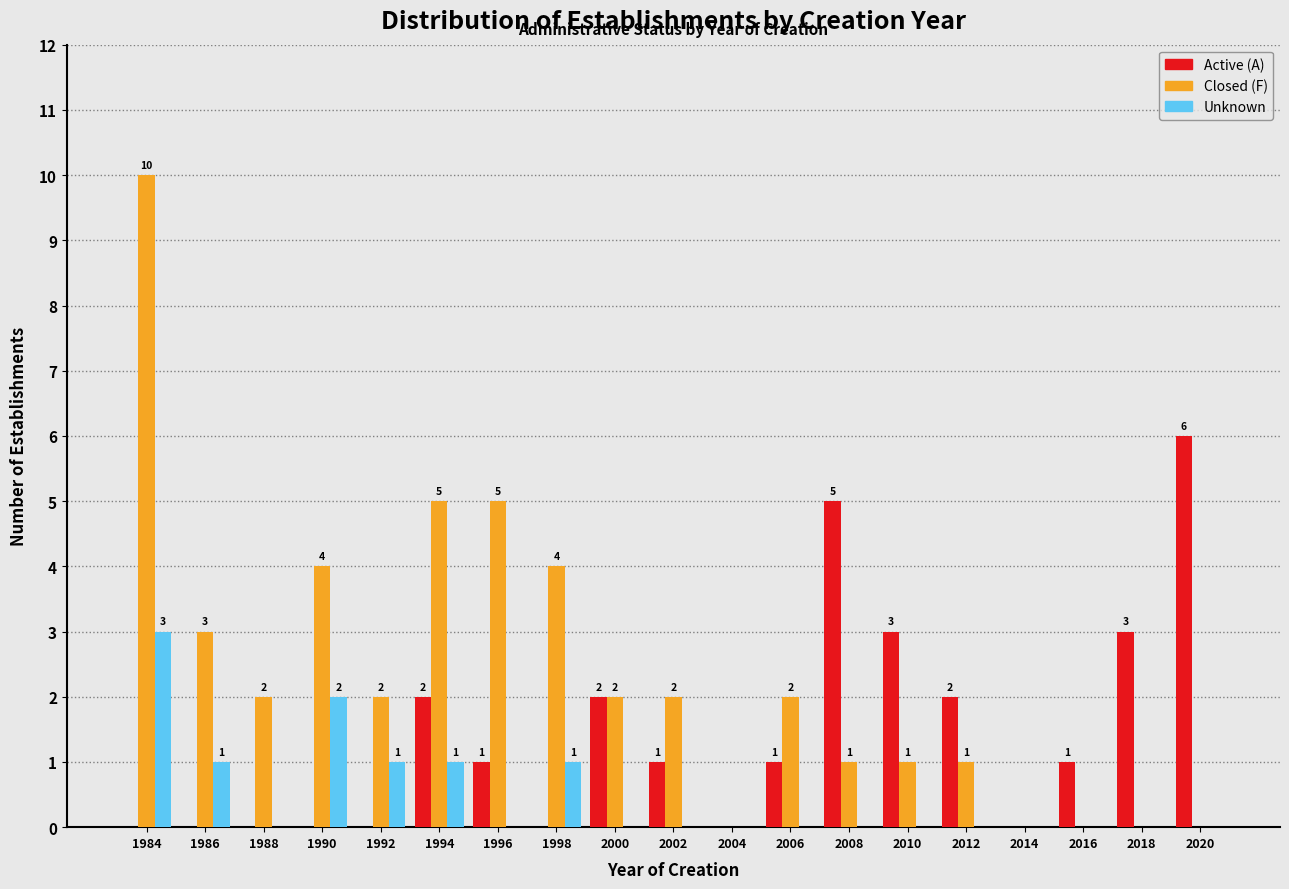

Reading left to right, list all the values displayed in this chart.

Active (A): 1984=0	1986=0	1988=0	1990=0	1992=0	1994=2	1996=1	1998=0	2000=2	2002=1	2004=0	2006=1	2008=5	2010=3	2012=2	2014=0	2016=1	2018=3	2020=6
Closed (F): 1984=10	1986=3	1988=2	1990=4	1992=2	1994=5	1996=5	1998=4	2000=2	2002=2	2004=0	2006=2	2008=1	2010=1	2012=1	2014=0	2016=0	2018=0	2020=0
Unknown: 1984=3	1986=1	1988=0	1990=2	1992=1	1994=1	1996=0	1998=1	2000=0	2002=0	2004=0	2006=0	2008=0	2010=0	2012=0	2014=0	2016=0	2018=0	2020=0